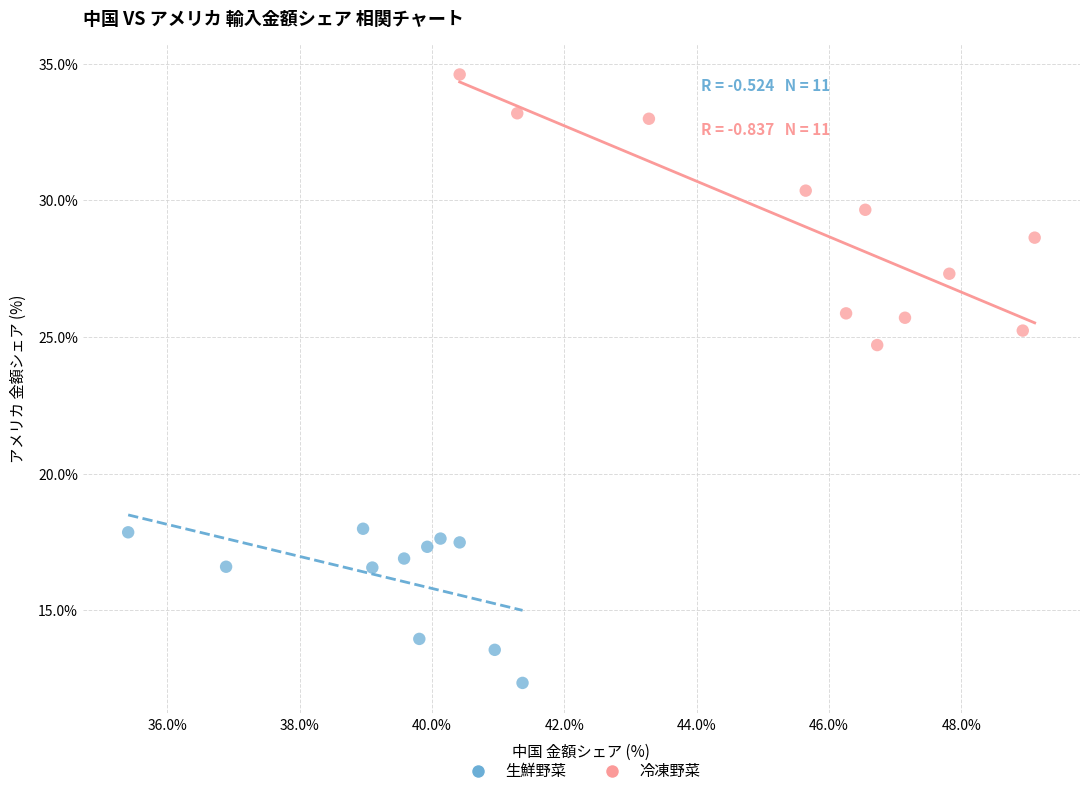

Which series has the largest Y range (max minus min)?

冷凍野菜